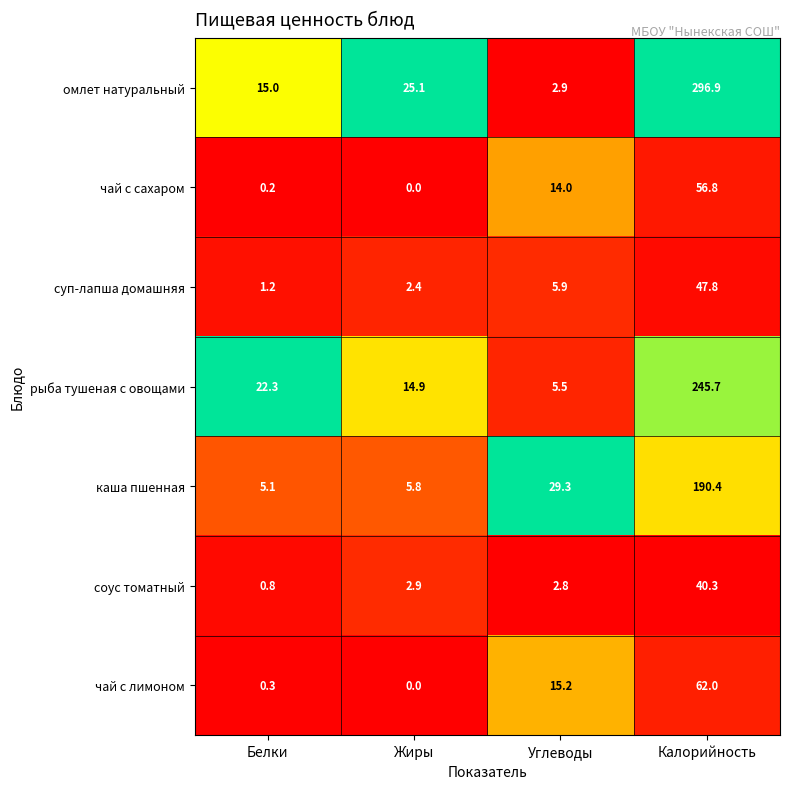

Is it true that каша пшенная equals 8.3 at Белки?

False